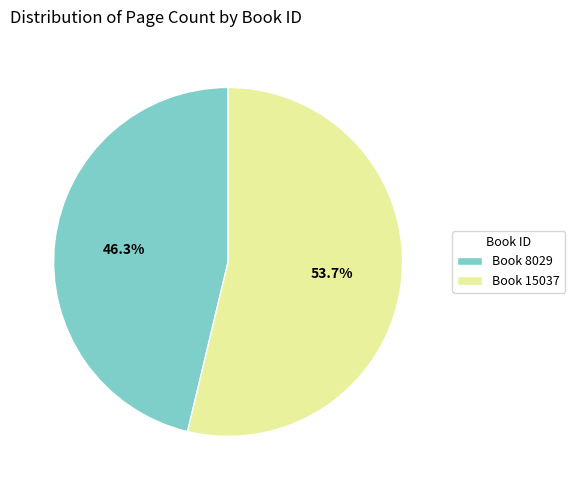

To the nearest percent, what is the difference between the largest and smallest slice percentages?

7%